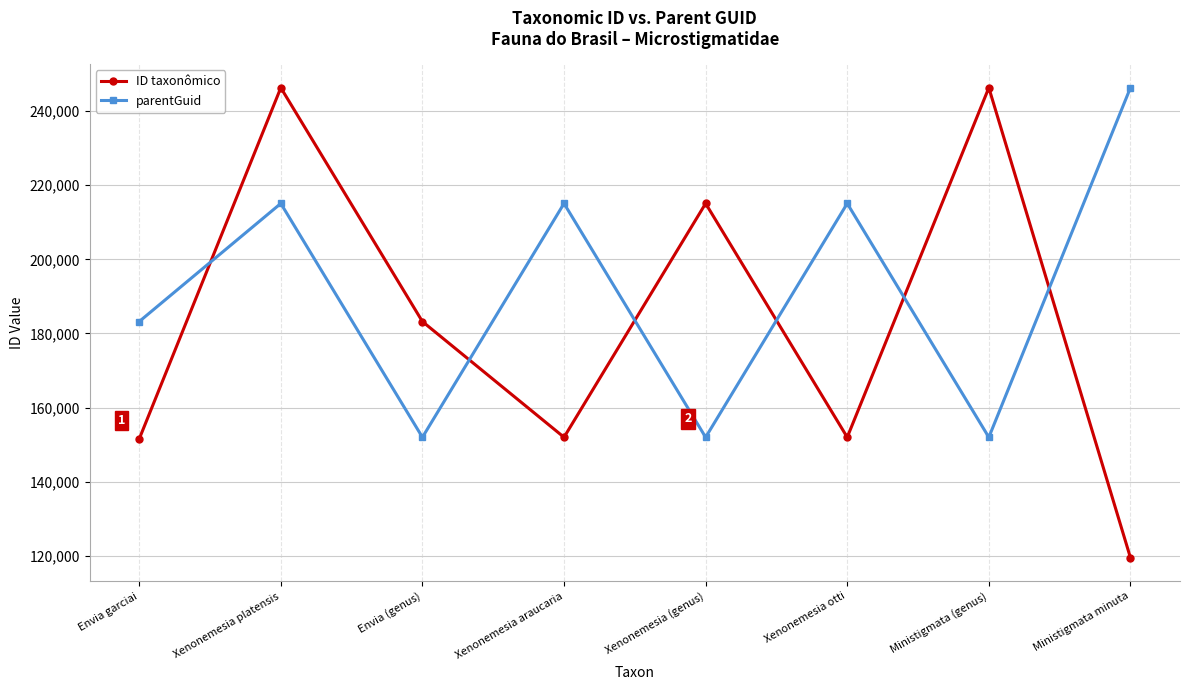

How many distinct data groups are displayed?

2